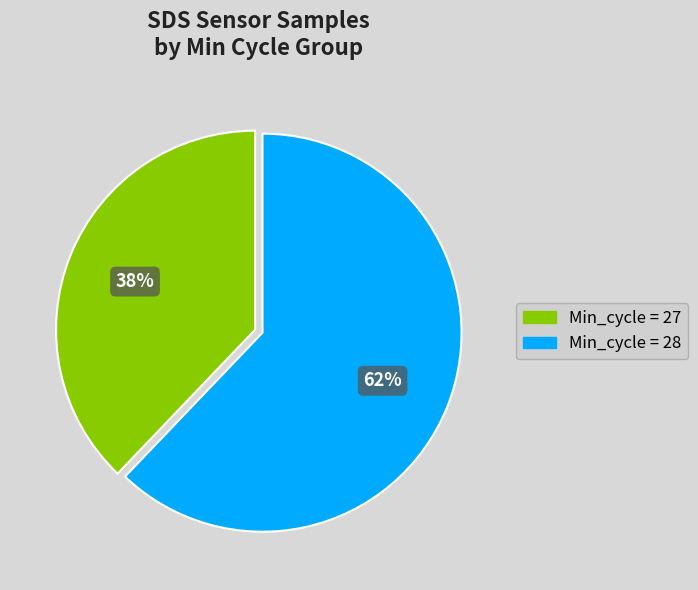

To the nearest percent, what is the average slice percentage?

50%